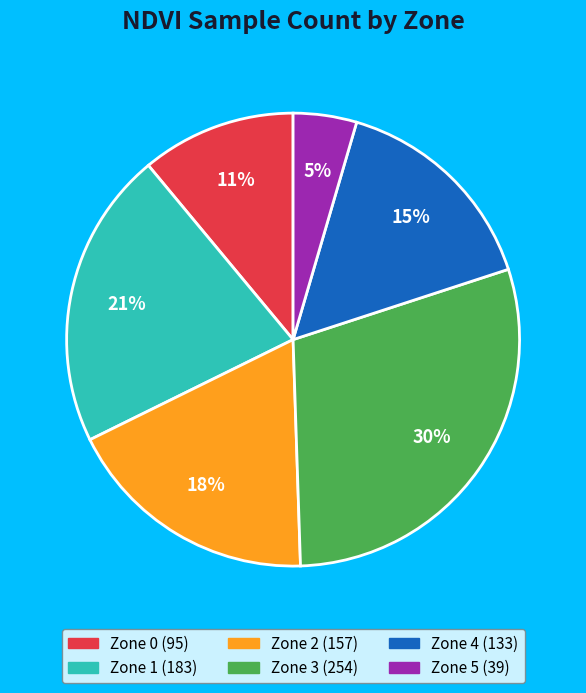

What percentage is the Zone 3 slice, to the nearest percent?

30%